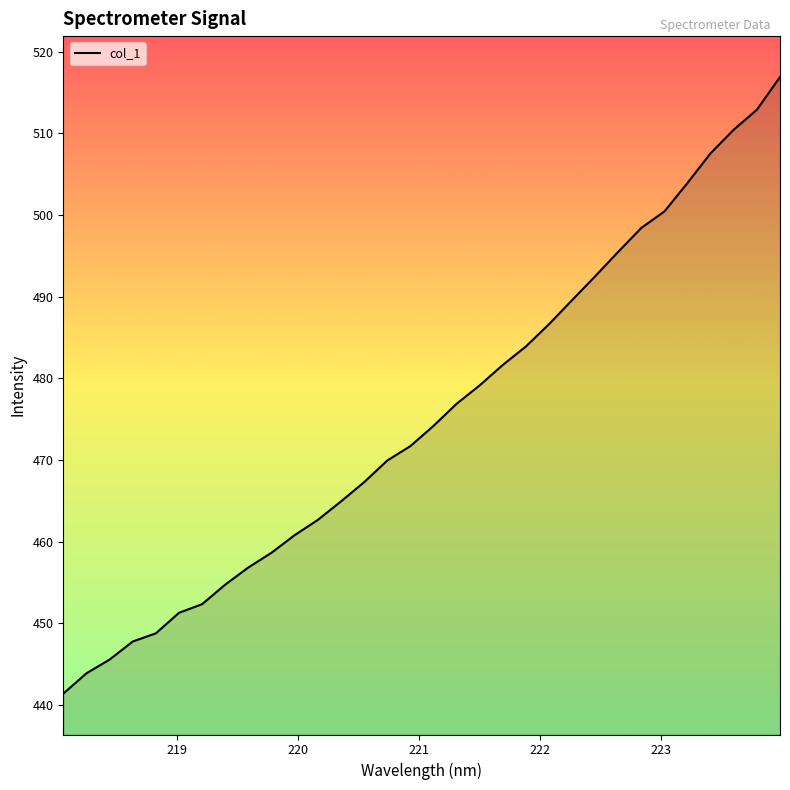

What is the greatest value displayed?

516.9